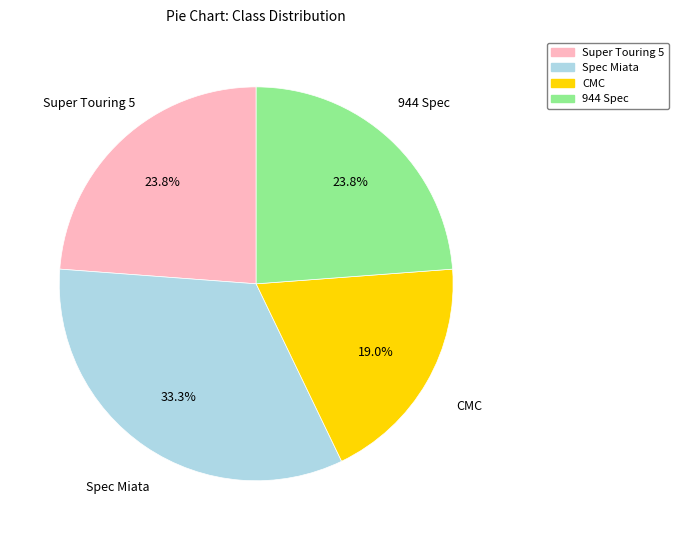

What percentage is the CMC slice, to the nearest percent?

19%